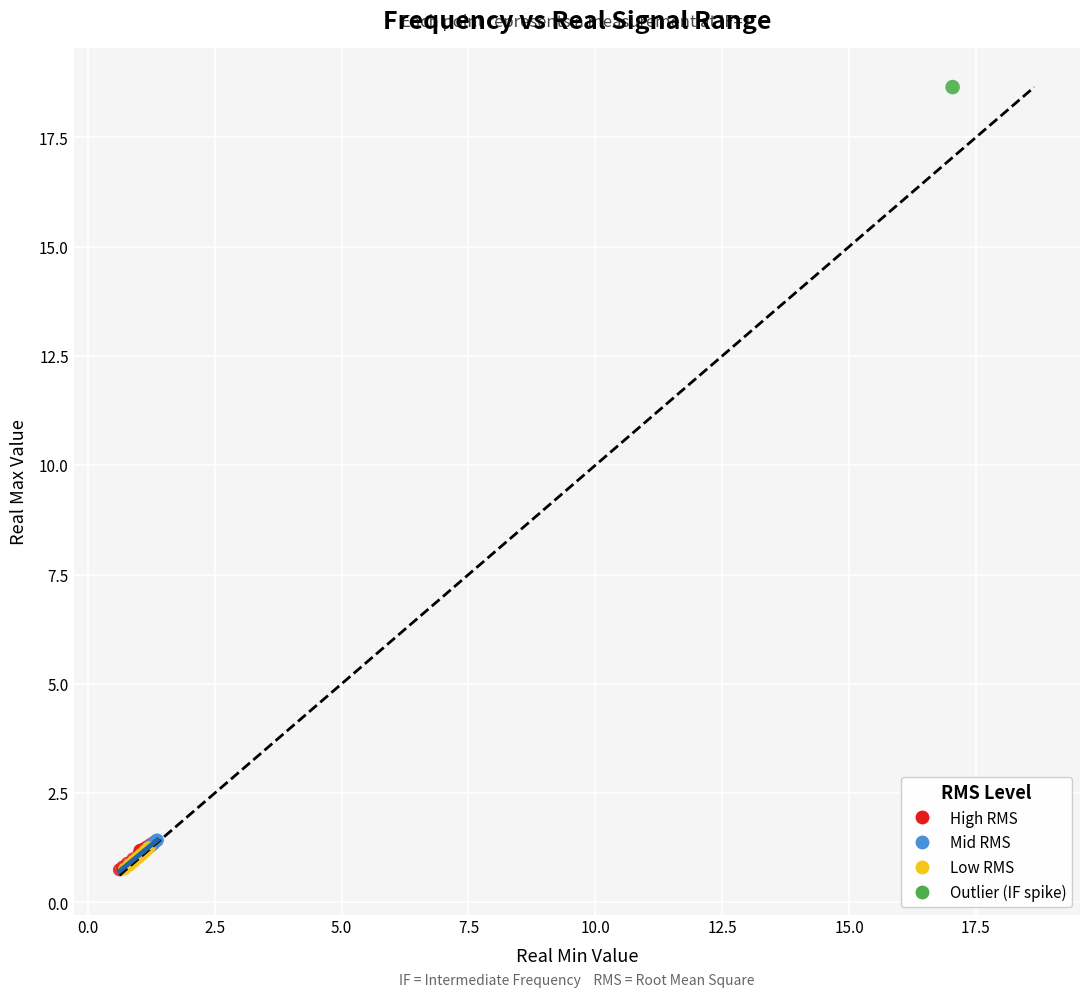

What are all the series names shown in the legend?

High RMS, Mid RMS, Low RMS, Outlier (IF spike)